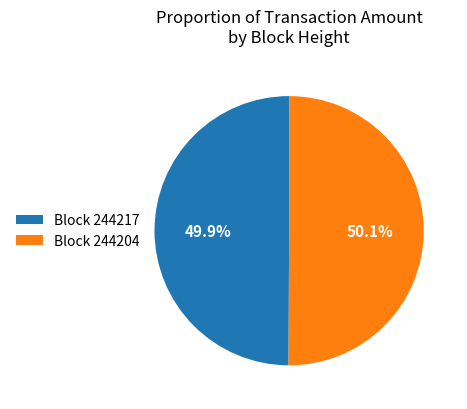

Does any single category account for the majority?

Yes